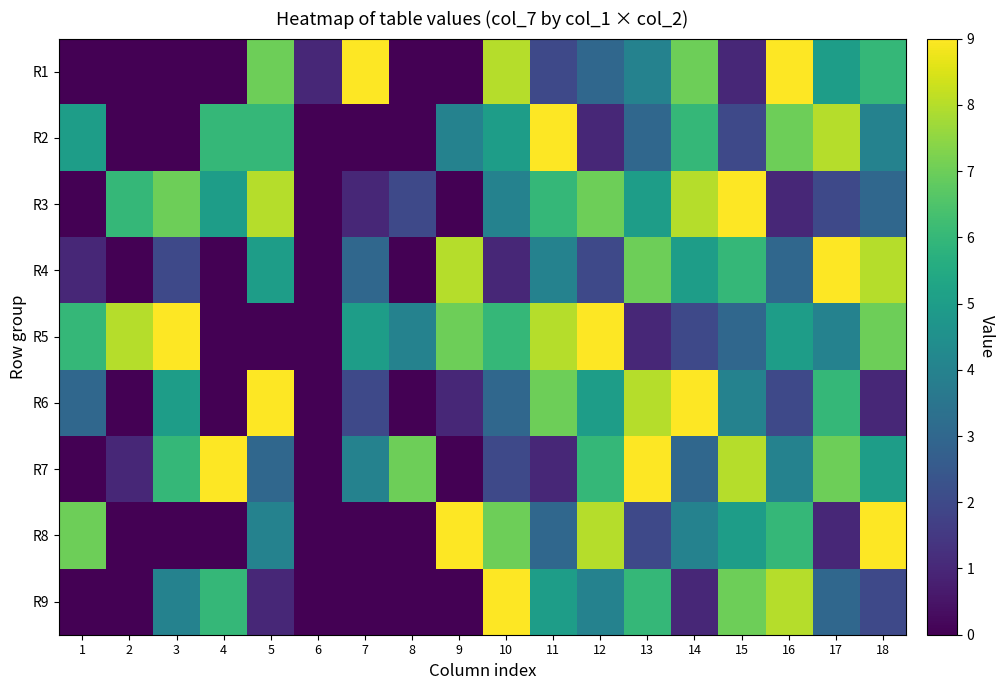

Reading right to left, list all the values displayed in this chart.

R1: 18=6	17=5	16=9	15=1	14=7	13=4	12=3	11=2	10=8	9=0	8=0	7=9	6=1	5=7	4=0	3=0	2=0	1=0
R2: 18=4	17=8	16=7	15=2	14=6	13=3	12=1	11=9	10=5	9=4	8=0	7=0	6=0	5=6	4=6	3=0	2=0	1=5
R3: 18=3	17=2	16=1	15=9	14=8	13=5	12=7	11=6	10=4	9=0	8=2	7=1	6=0	5=8	4=5	3=7	2=6	1=0
R4: 18=8	17=9	16=3	15=6	14=5	13=7	12=2	11=4	10=1	9=8	8=0	7=3	6=0	5=5	4=0	3=2	2=0	1=1
R5: 18=7	17=4	16=5	15=3	14=2	13=1	12=9	11=8	10=6	9=7	8=4	7=5	6=0	5=0	4=0	3=9	2=8	1=6
R6: 18=1	17=6	16=2	15=4	14=9	13=8	12=5	11=7	10=3	9=1	8=0	7=2	6=0	5=9	4=0	3=5	2=0	1=3
R7: 18=5	17=7	16=4	15=8	14=3	13=9	12=6	11=1	10=2	9=0	8=7	7=4	6=0	5=3	4=9	3=6	2=1	1=0
R8: 18=9	17=1	16=6	15=5	14=4	13=2	12=8	11=3	10=7	9=9	8=0	7=0	6=0	5=4	4=0	3=0	2=0	1=7
R9: 18=2	17=3	16=8	15=7	14=1	13=6	12=4	11=5	10=9	9=0	8=0	7=0	6=0	5=1	4=6	3=4	2=0	1=0